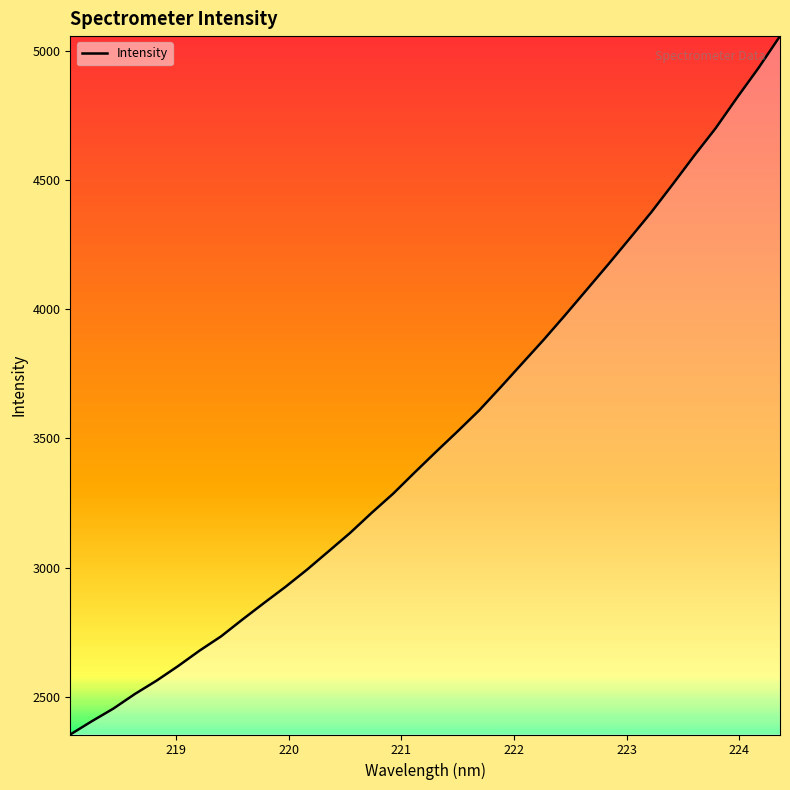

What is the smallest value displayed?

2353.7